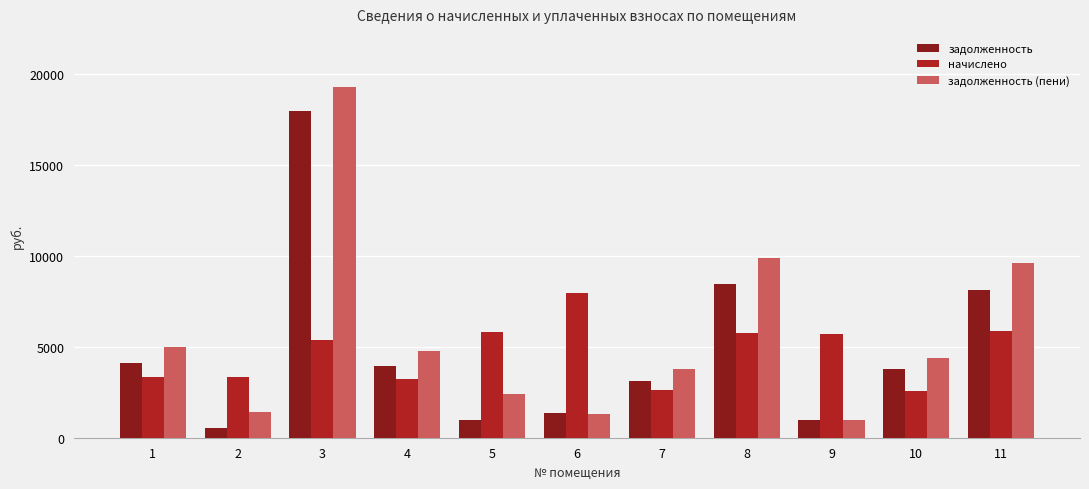

Which series changed the most between 1 and 8?

задолженность (пени)